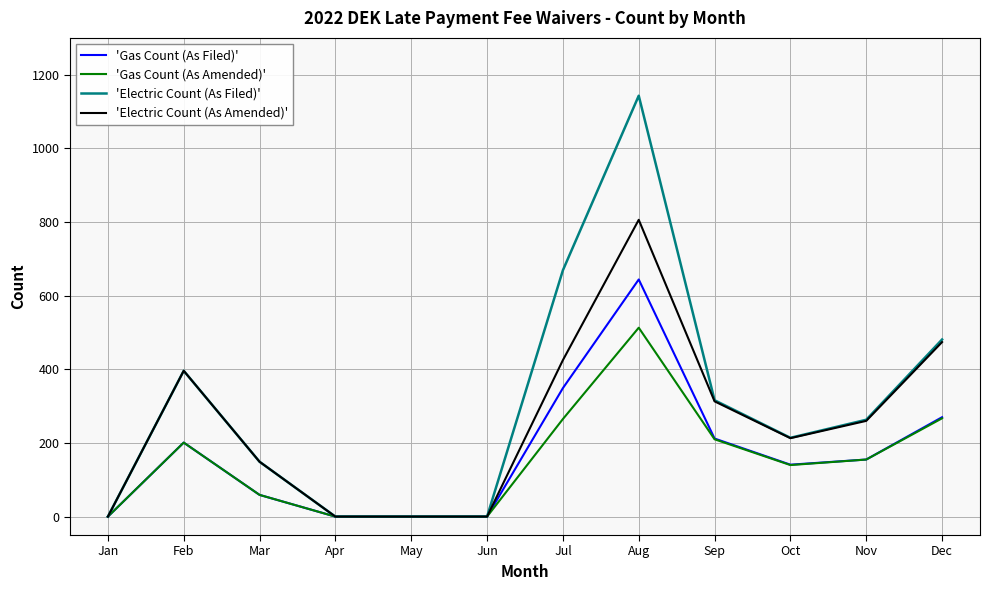

True or false: 'Gas Count (As Filed)' has a value of 283 at Jan.

False